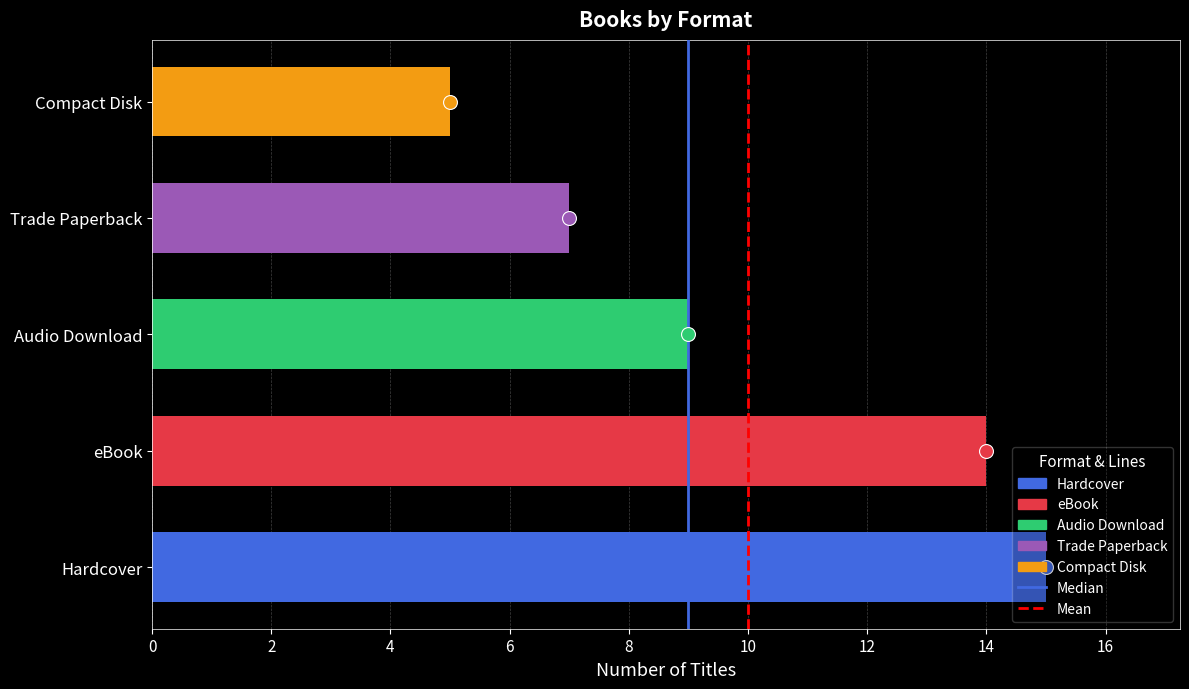

Read the value at Hardcover.

15